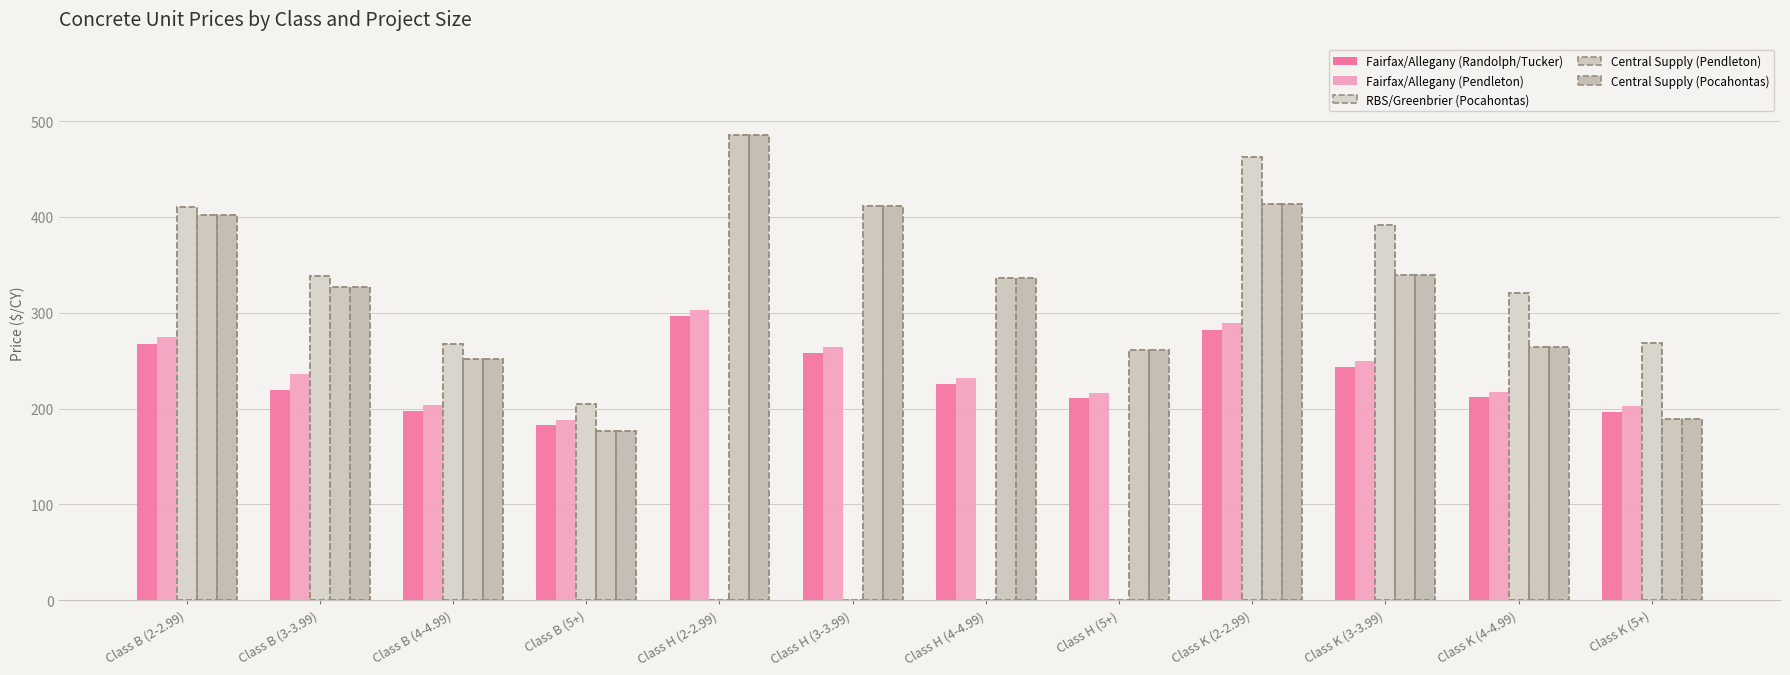

What is the lowest value of the Central Supply (Pendleton) series?

177.0